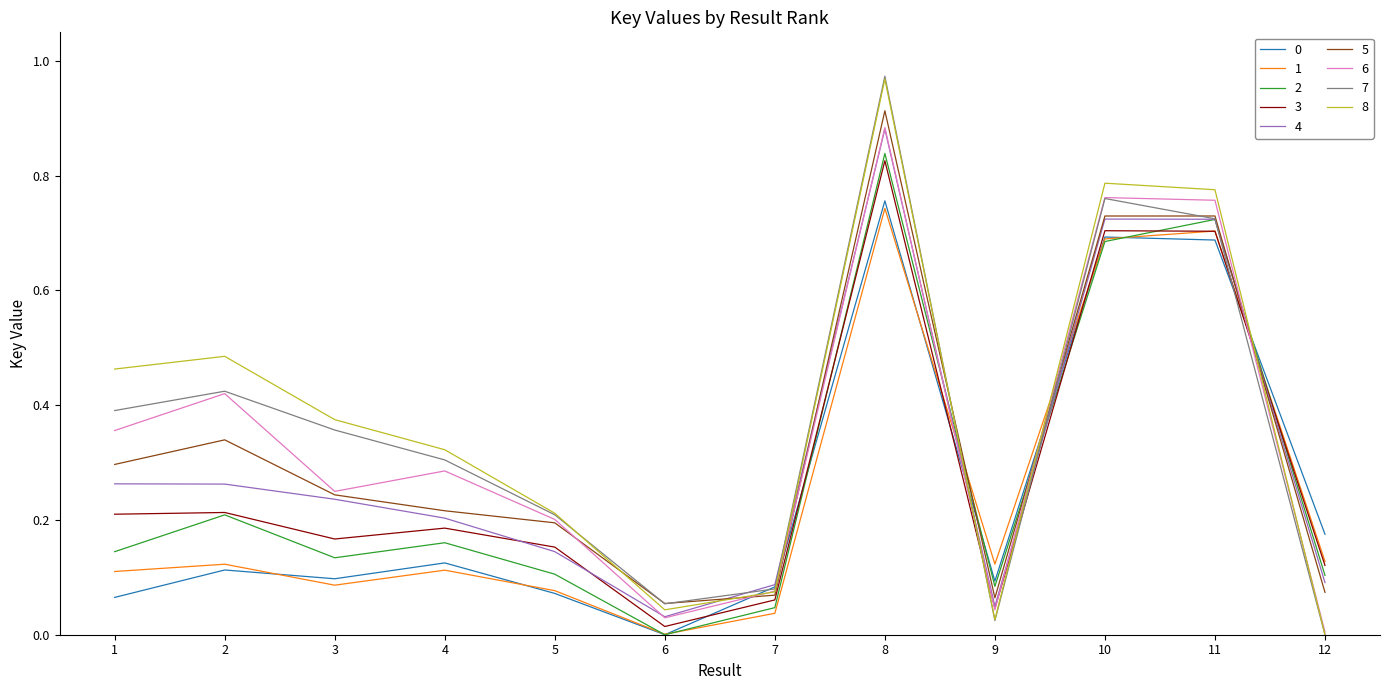

At which label does 5 reach its peak?

8